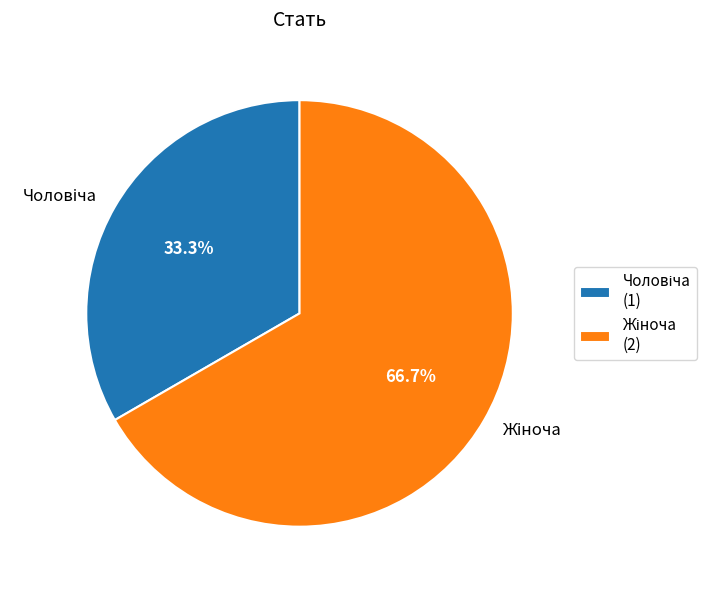

Is there any slice that represents more than half of the pie?

Yes